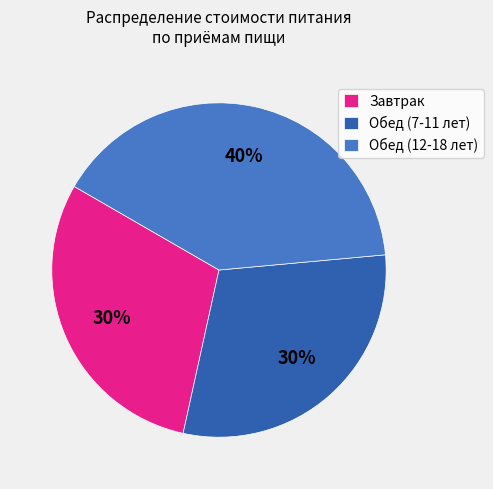

Is the sum of Завтрак and Обед (12-18 лет) greater than half?

Yes